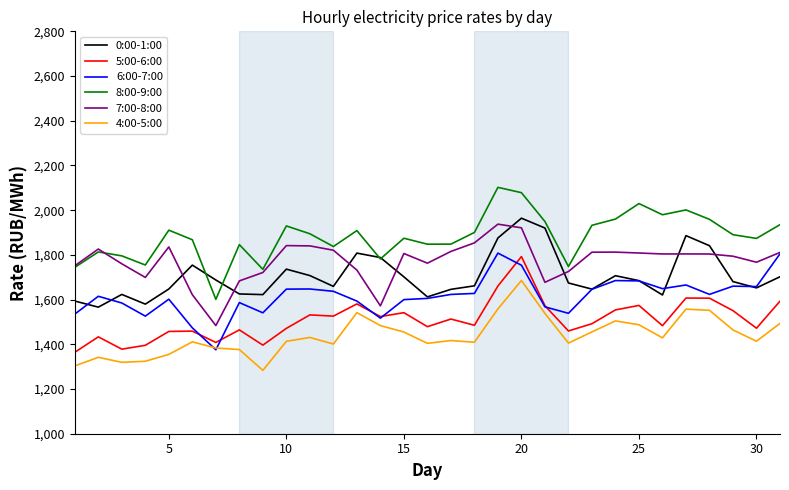

What is the minimum value for 6:00-7:00?

1375.5